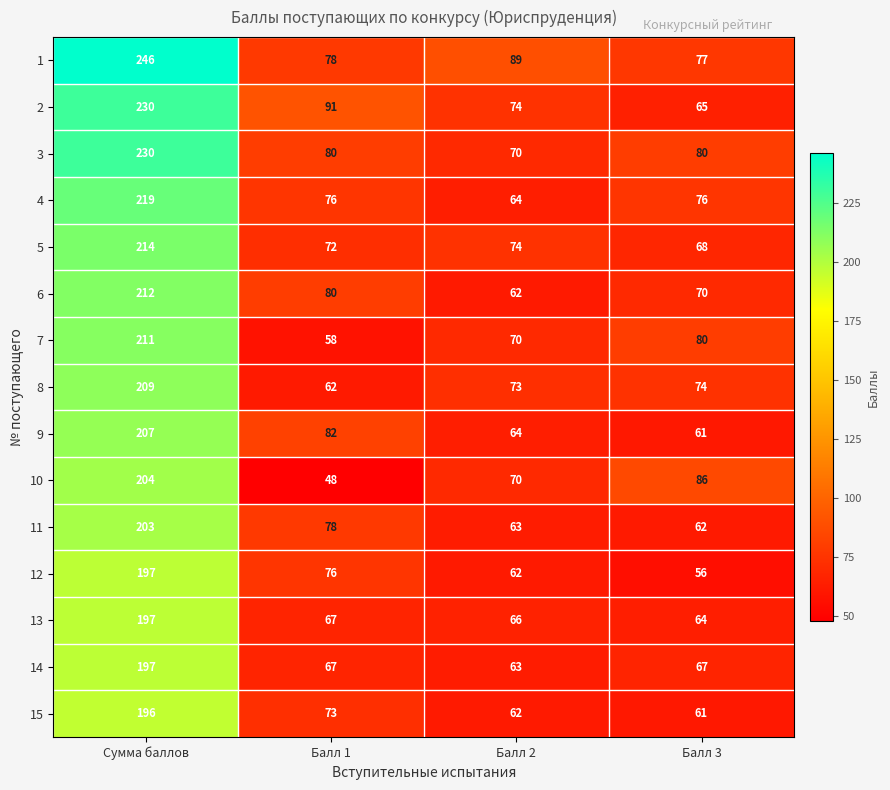

What is the spread (max minus min) of values at Балл 1?

43